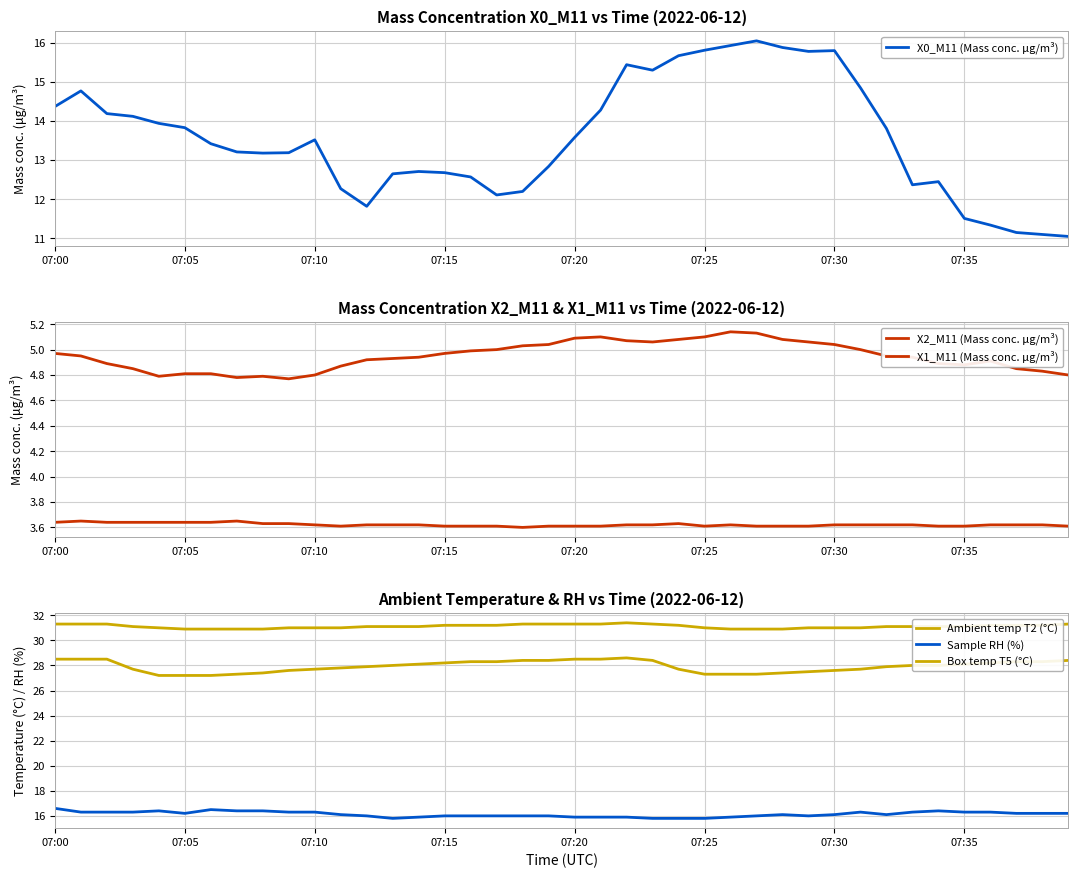

What is the highest value of the X0_M11 (Mass conc. μg/m³) series?

16.1